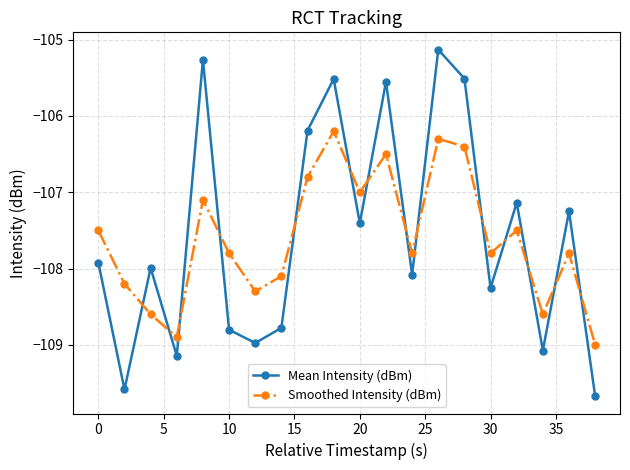

True or false: Mean Intensity (dBm) and Smoothed Intensity (dBm) intersect in this chart.

True